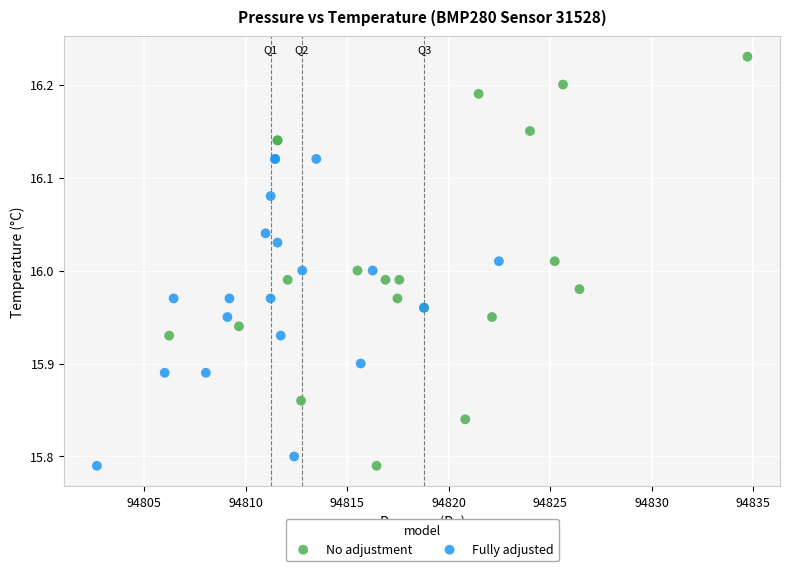

Which series reaches the maximum Y coordinate?

No adjustment